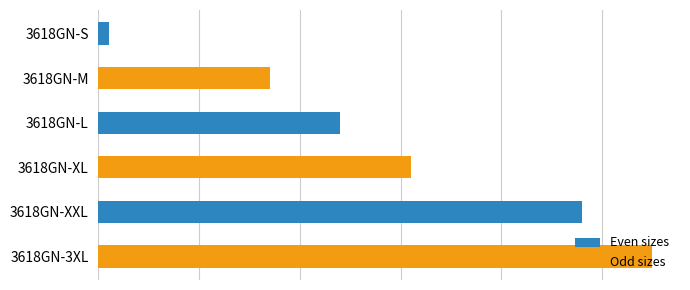

Are the bars horizontal?

Yes